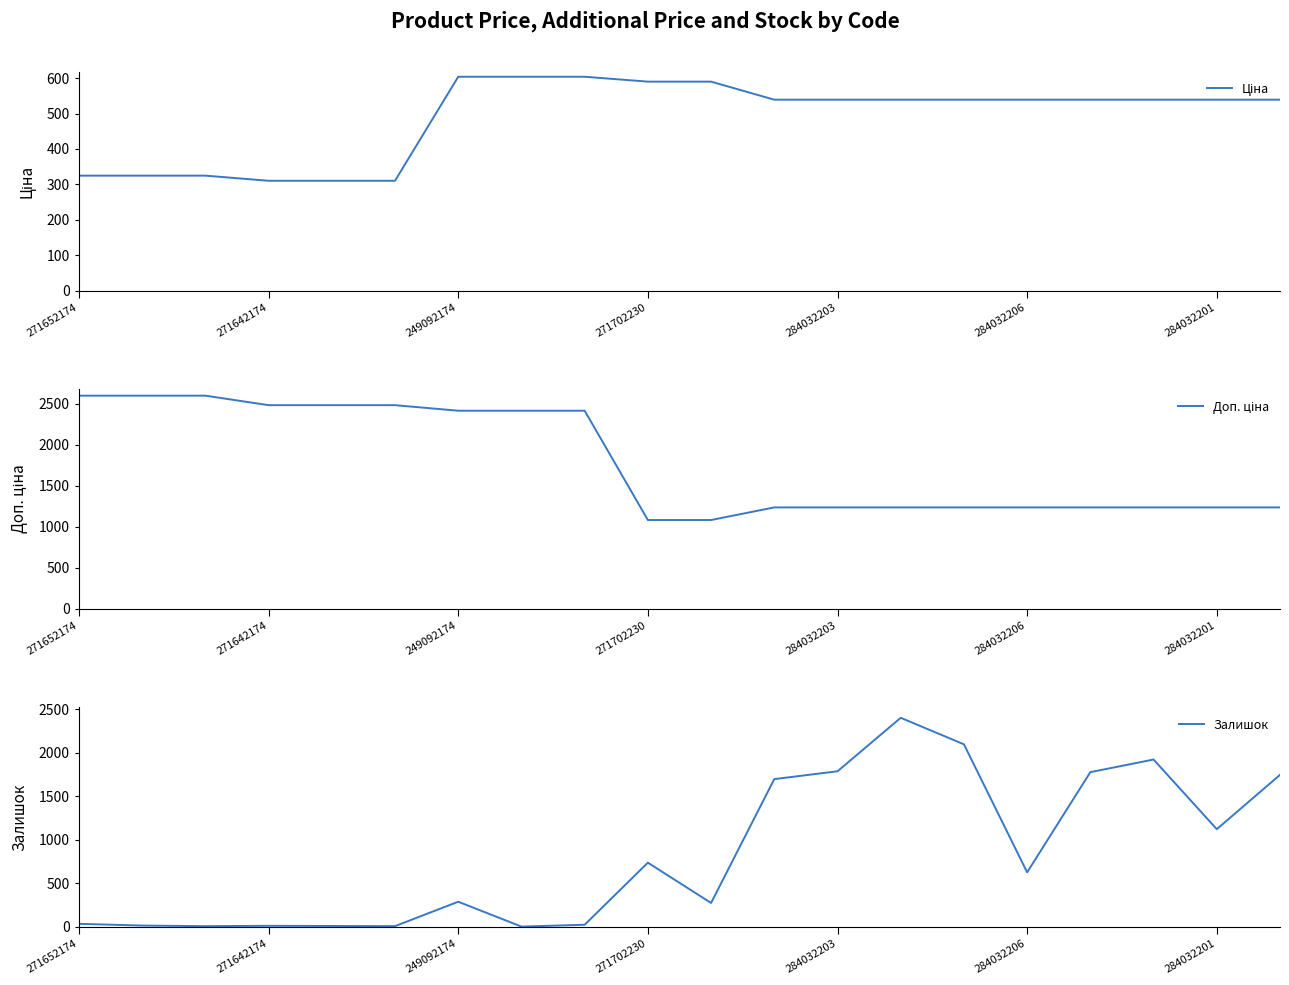

Does the chart have visible grid lines?

No